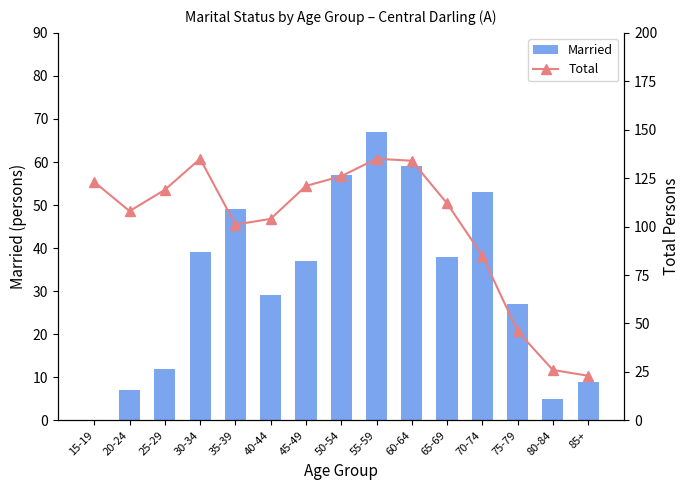

Which label corresponds to the smallest value in the chart?

15-19